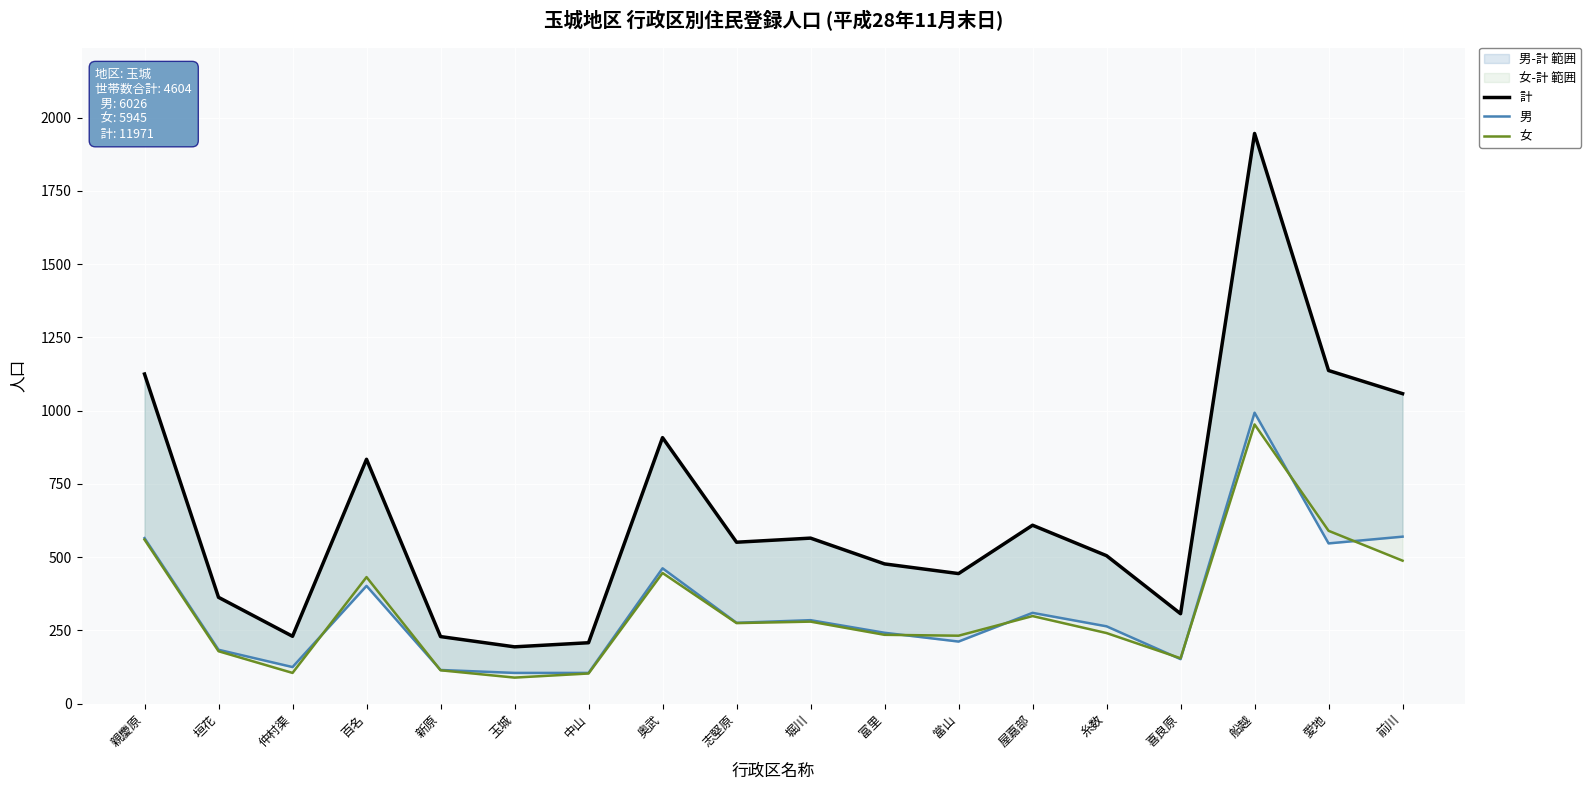

True or false: 男 has more than 1 points higher than both neighbors.

True